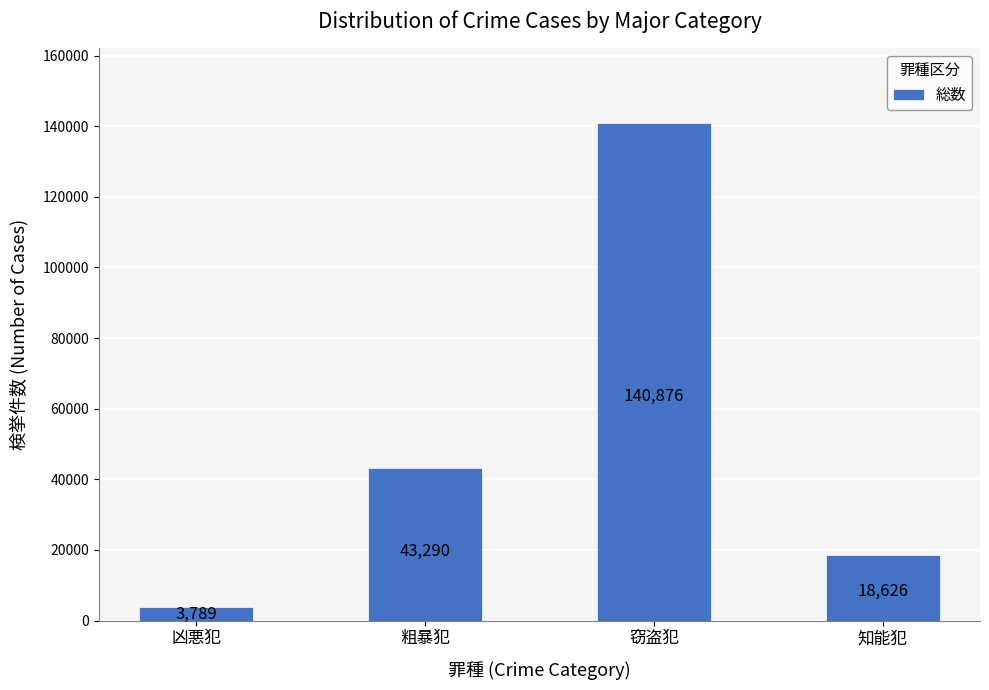

What is the change in value from 凶悪犯 to 粗暴犯?

+39501